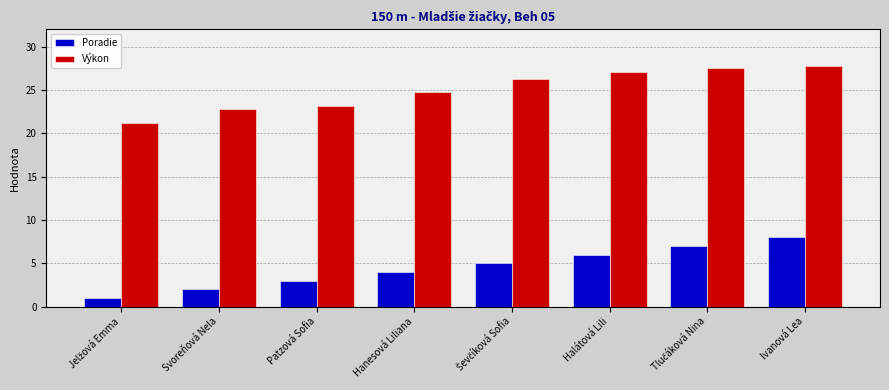

At how many categories does at least one series exceed 9?

8